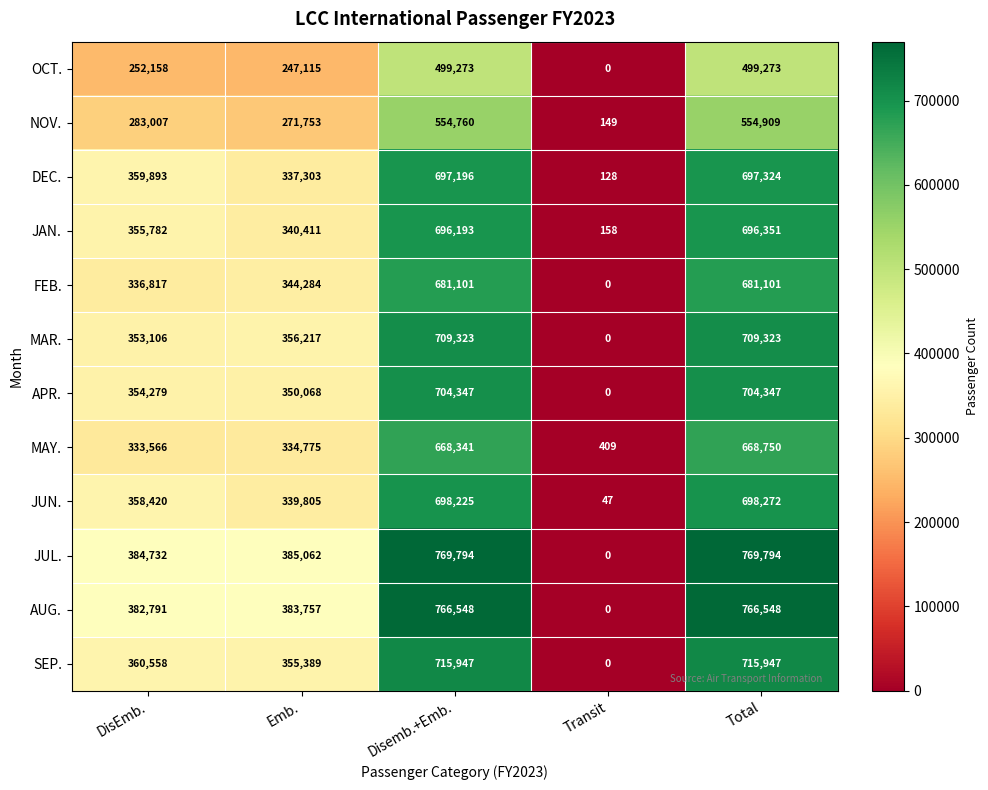

Between Emb. and Total, which series saw the biggest shift?

JUL.